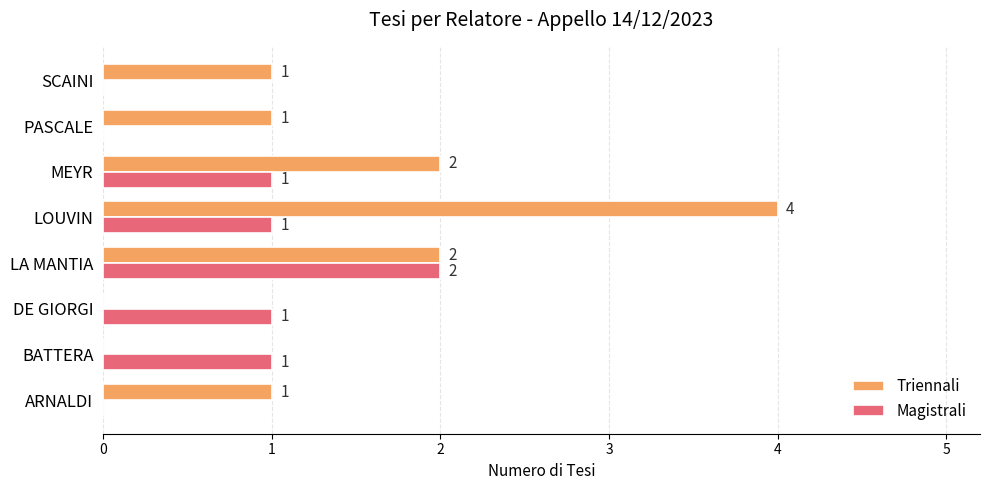

Which series changed the most between LOUVIN and SCAINI?

Triennali